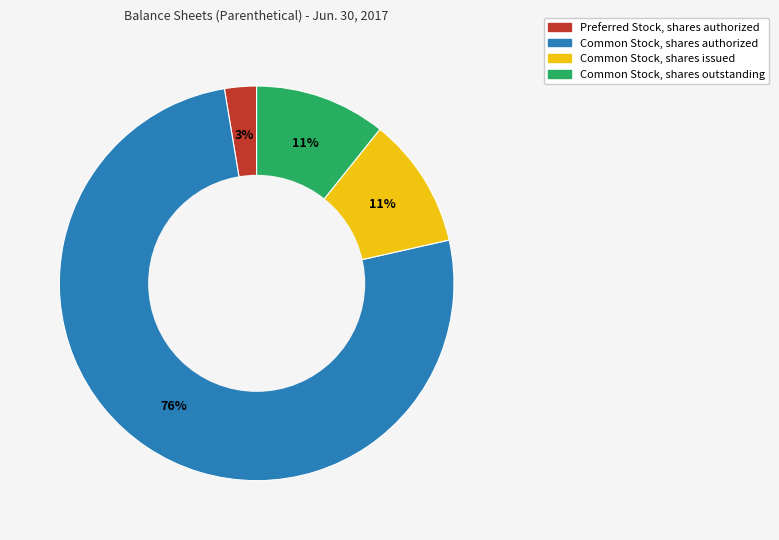

Which category has the smallest portion of the pie?

Preferred Stock, shares authorized